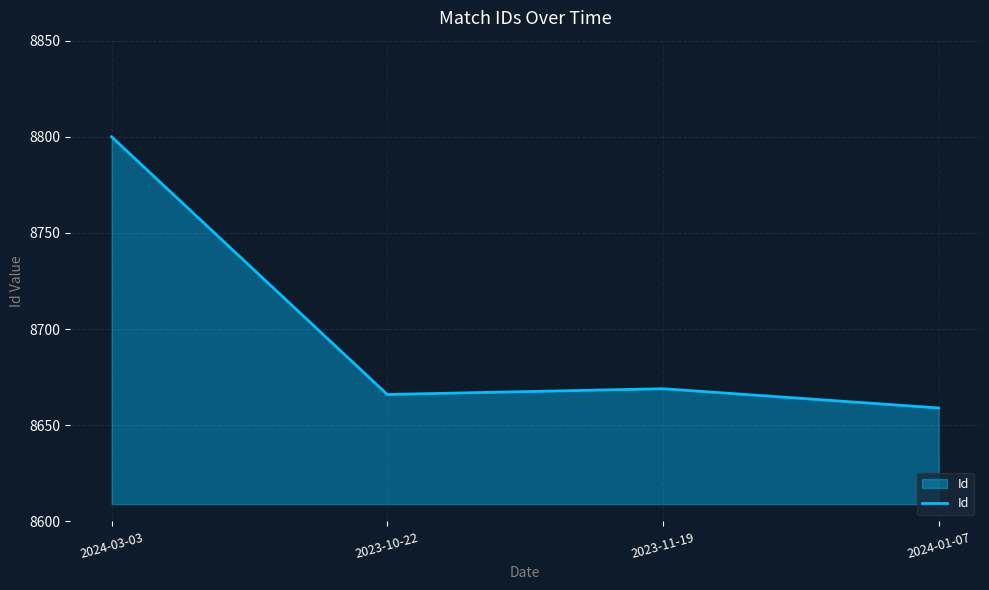

Between 2023-11-19 and 2024-01-07, which is larger?

2023-11-19